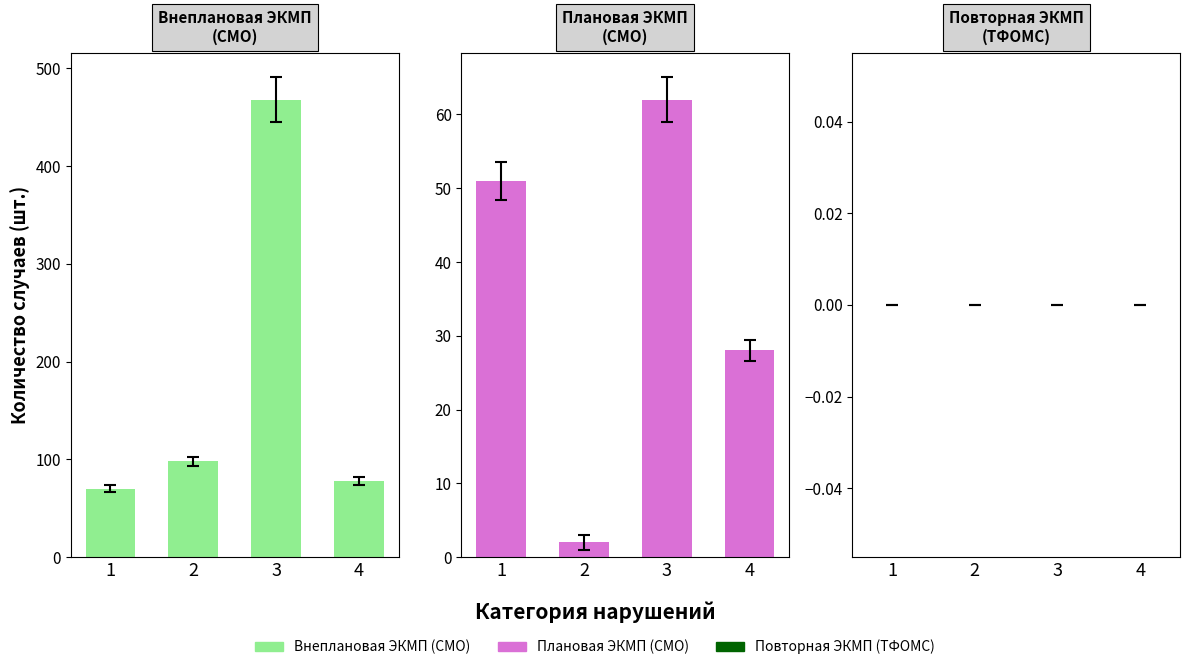

What is the difference between the maximum and second lowest values in the Внеплановая ЭКМП
(СМО) series?

390